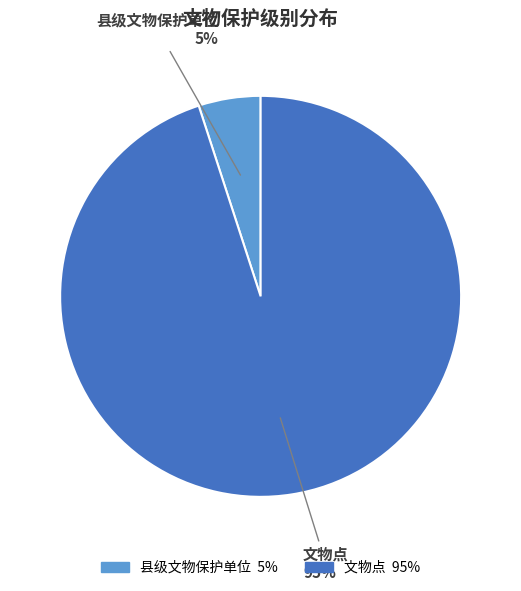

How many segments does this pie chart have?

2